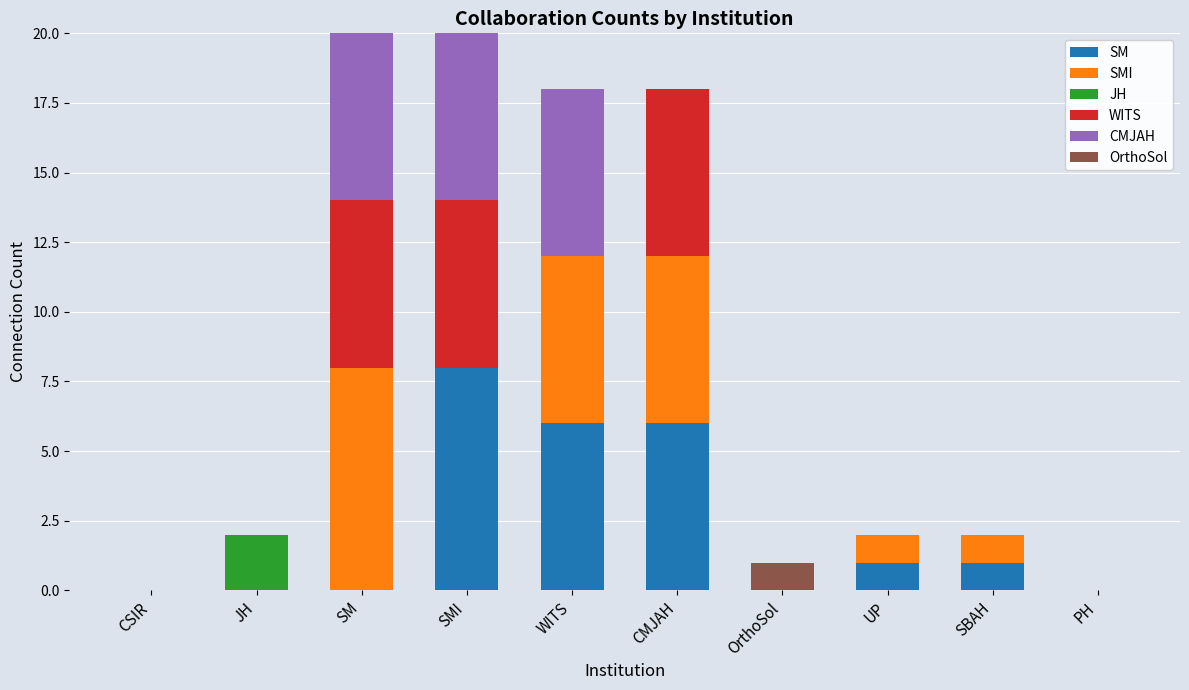

What is the total value across all series at WITS?

18